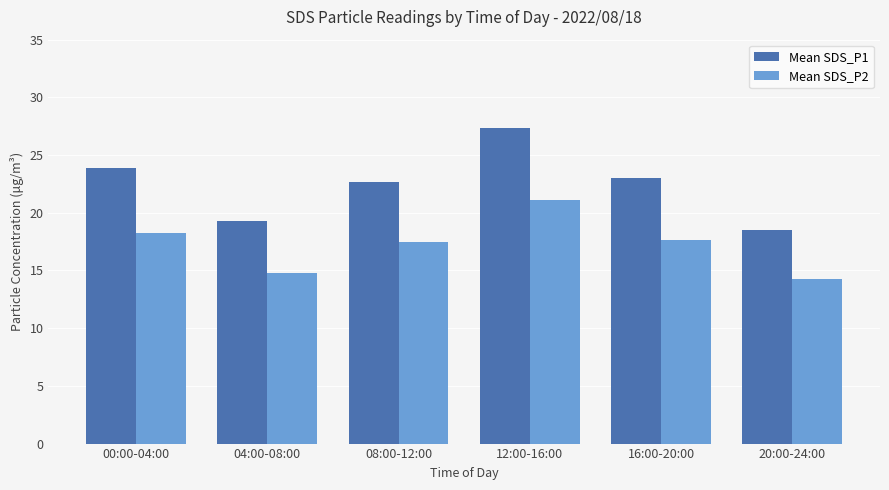

True or false: Mean SDS_P2 has a value of 7.7 at 04:00-08:00.

False